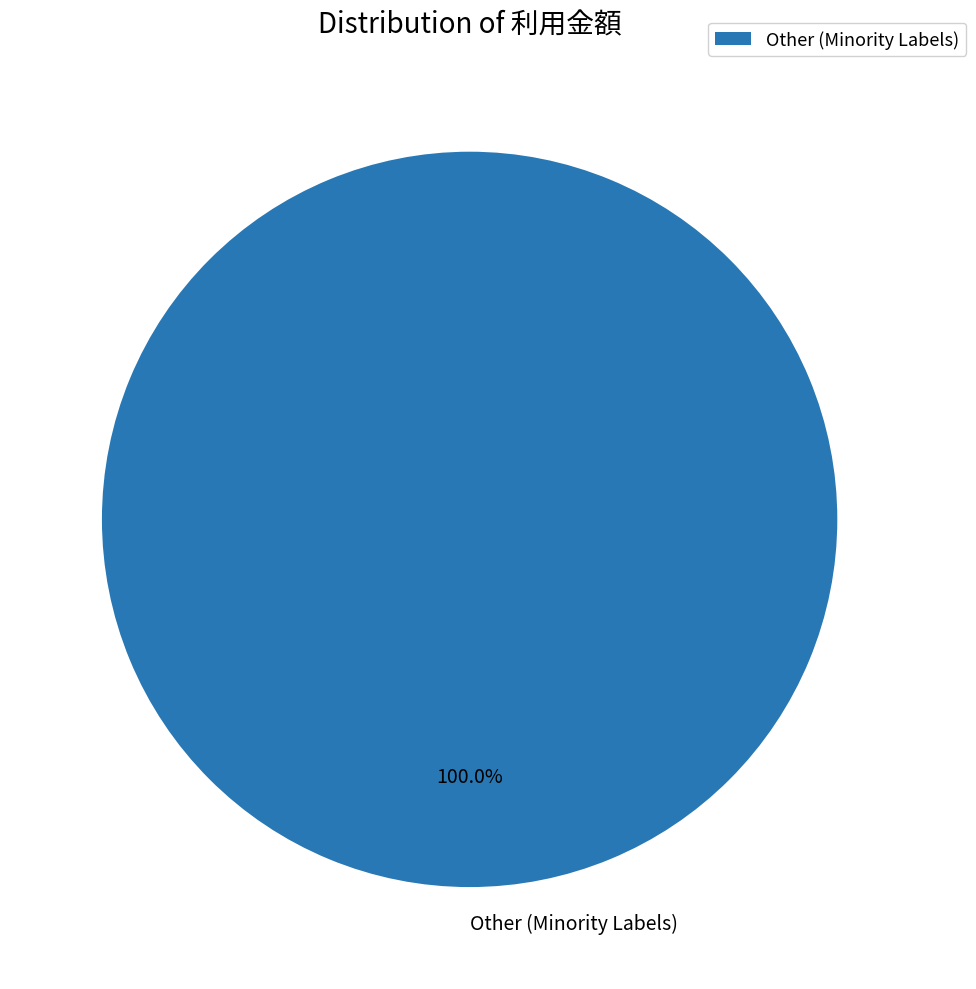

Rank the categories by value from lowest to highest.

Other (Minority Labels)